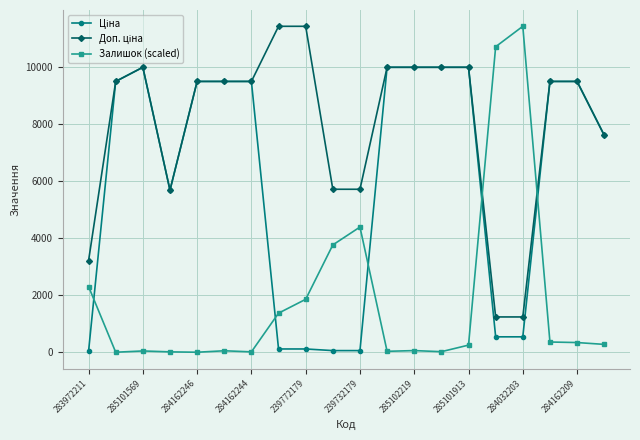

True or false: Залишок (scaled) has more than 1 interior local peaks.

True